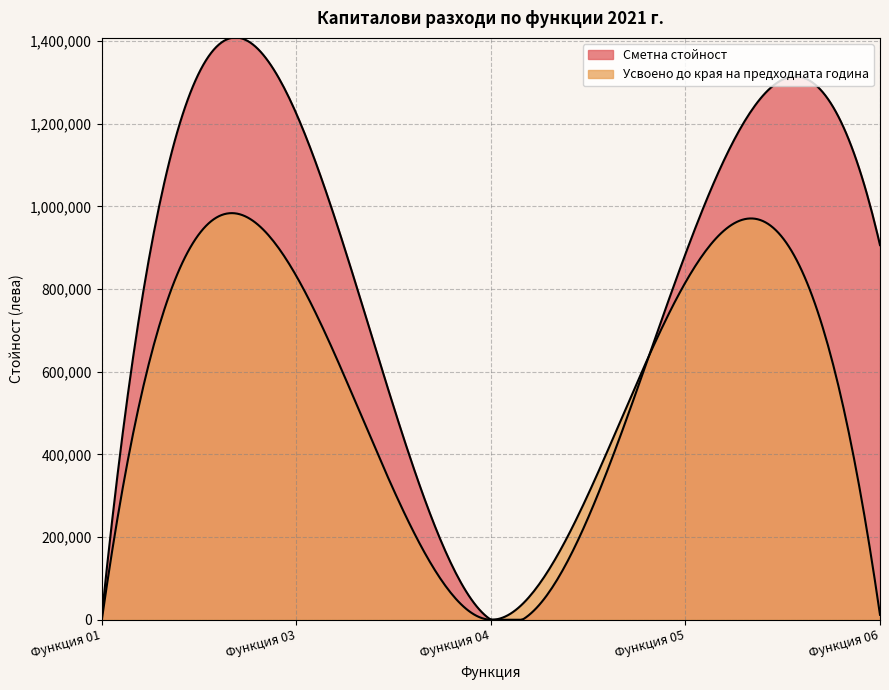

Is it true that Усвоено до края на предходната година equals 831267 at Функция 03?

True